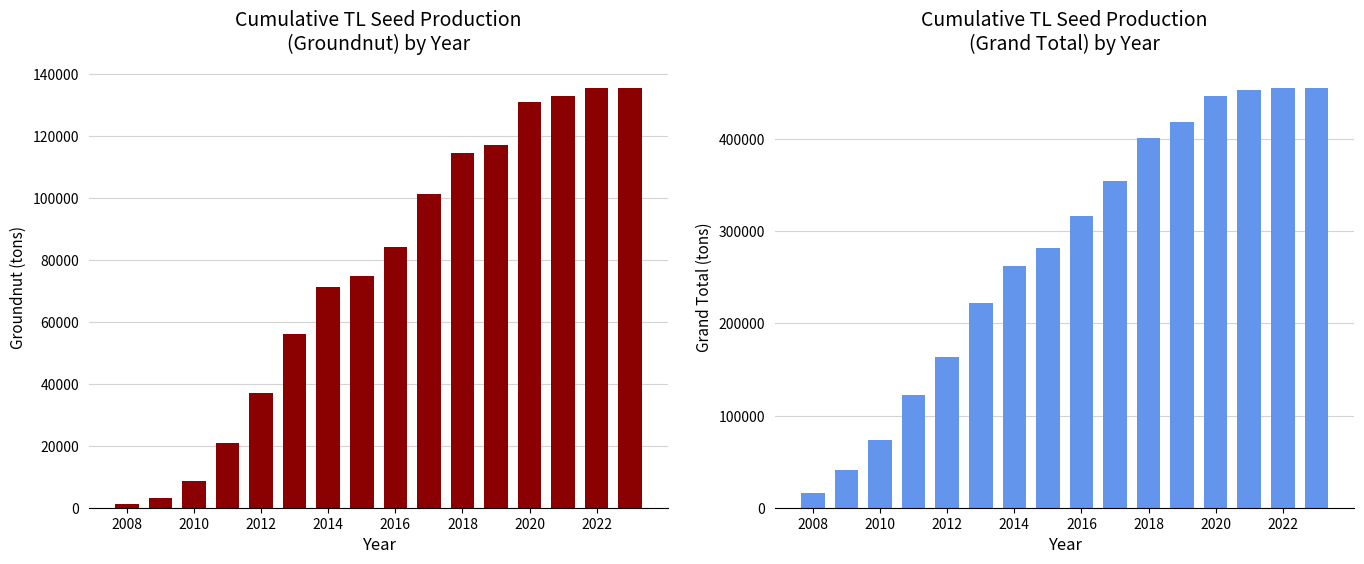

What is the highest value of the Groundnut series?

135592.0